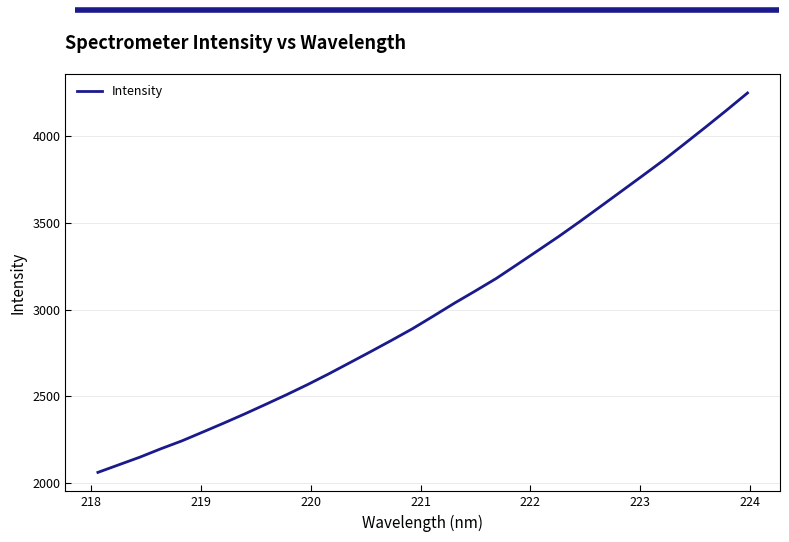

What is the maximum value shown in the chart?

4246.6